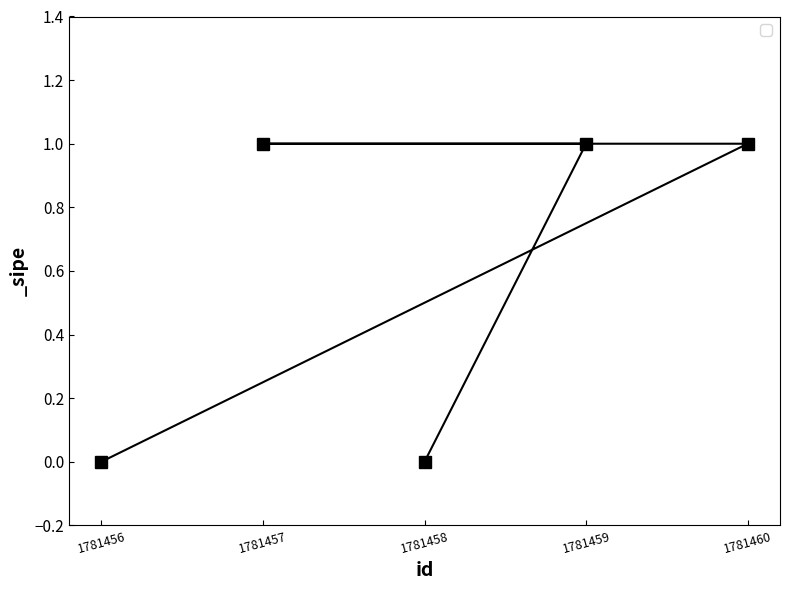

Which label corresponds to the smallest value in the chart?

1781458